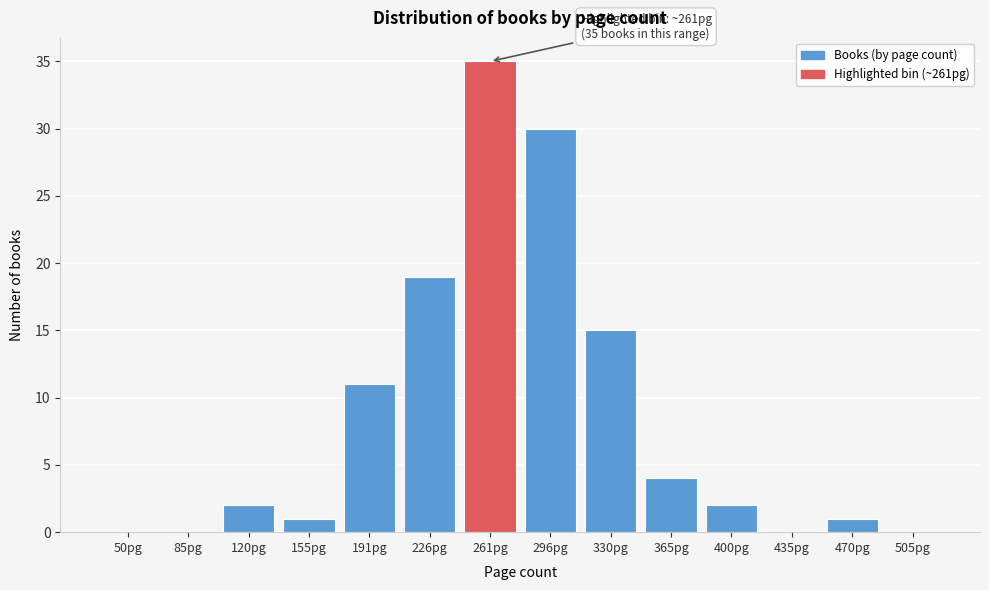

Reading left to right, list all the values displayed in this chart.

50pg=0	85pg=0	120pg=2	155pg=1	191pg=11	226pg=19	261pg=35	296pg=30	330pg=15	365pg=4	400pg=2	435pg=0	470pg=1	505pg=0